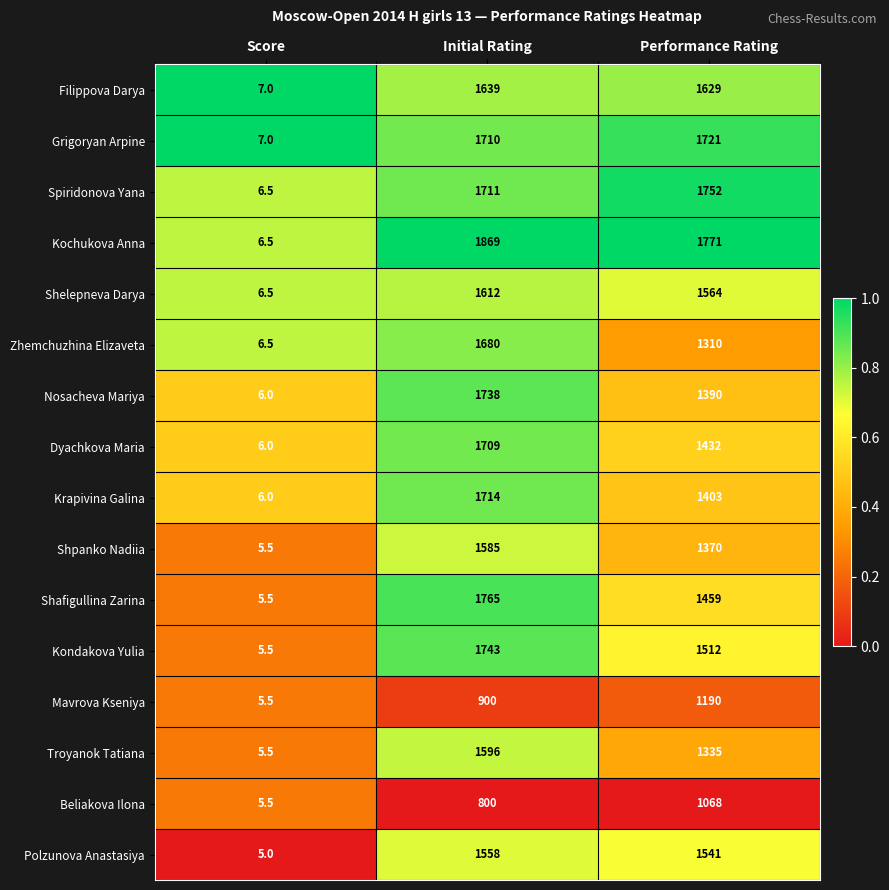

Is the value of Shafigullina Zarina at Performance Rating greater than the value of Zhemchuzhina Elizaveta at Score?

Yes